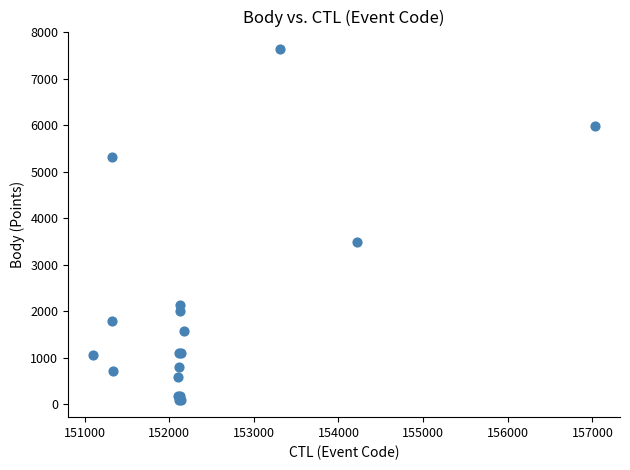

What Y value in the scatter plot is closest to 3869?

3494